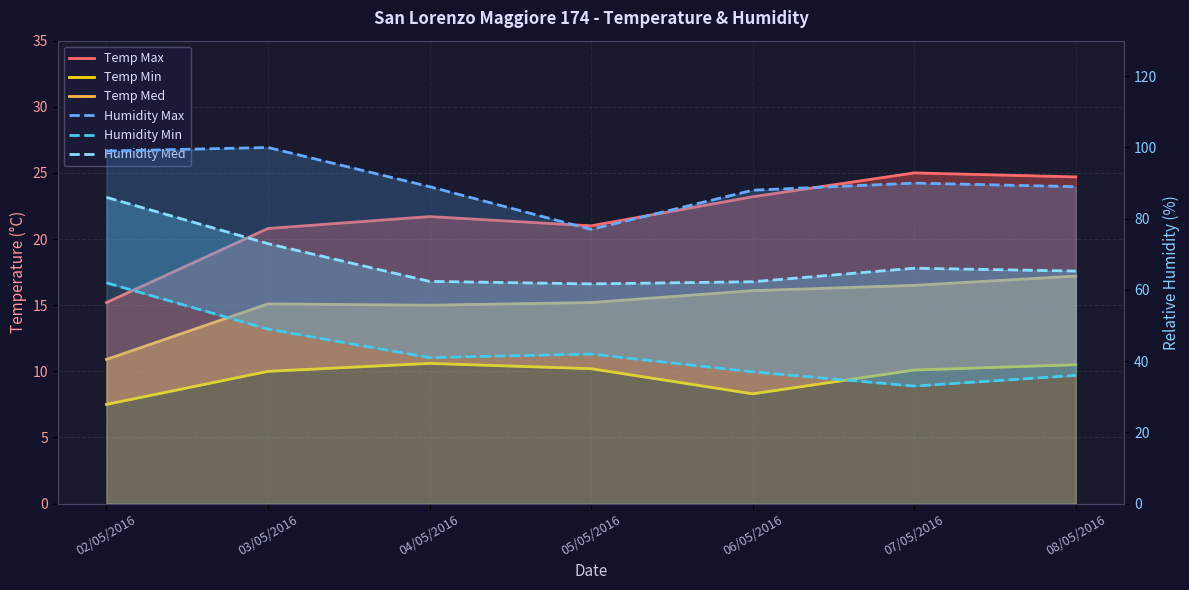

Reading left to right, extract all data points from this chart.

Temp Max: 15.2	20.8	21.7	21.0	23.2	25.0	24.7
Temp Min: 7.5	10.0	10.6	10.2	8.3	10.1	10.5
Temp Med: 10.9	15.1	15.0	15.2	16.1	16.5	17.2
Humidity Max: 99.0	100.0	89.0	77.0	88.0	90.0	89.0
Humidity Min: 62.0	49.0	41.0	42.0	37.0	33.0	36.0
Humidity Med: 86.0	73.0	62.4	61.7	62.3	66.1	65.3